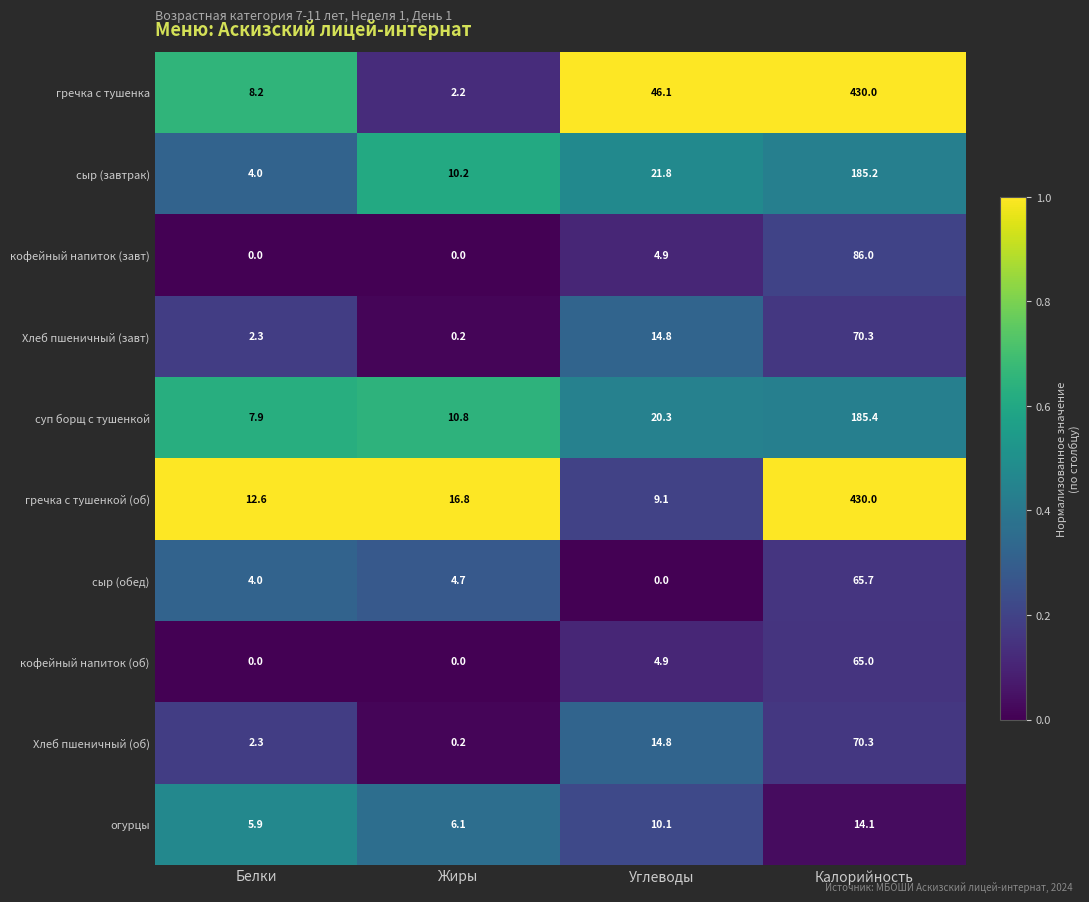

What is the difference between the суп борщ с тушенкой values at Белки and Жиры?

2.9